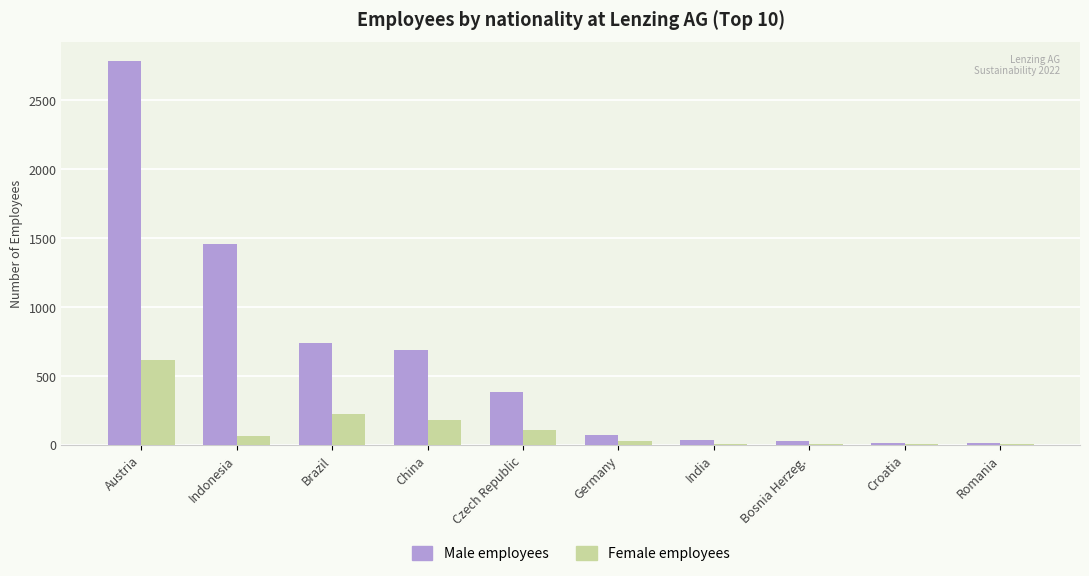

Are the bars grouped side by side (vs. stacked)?

Yes